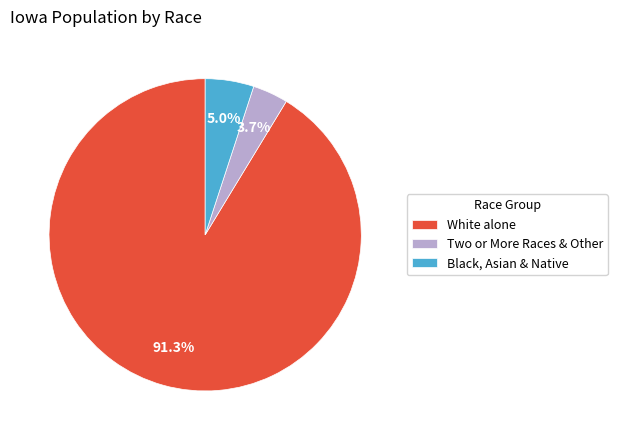

To the nearest percent, what is the difference between the largest and smallest slice percentages?

88%